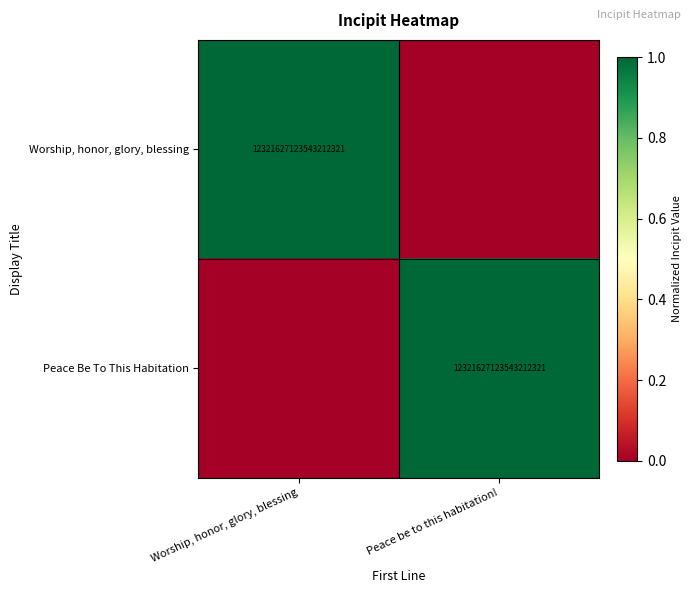

The value of Peace Be To This Habitation at Peace be to this habitation! is 12321627123543212032. True or false?

True